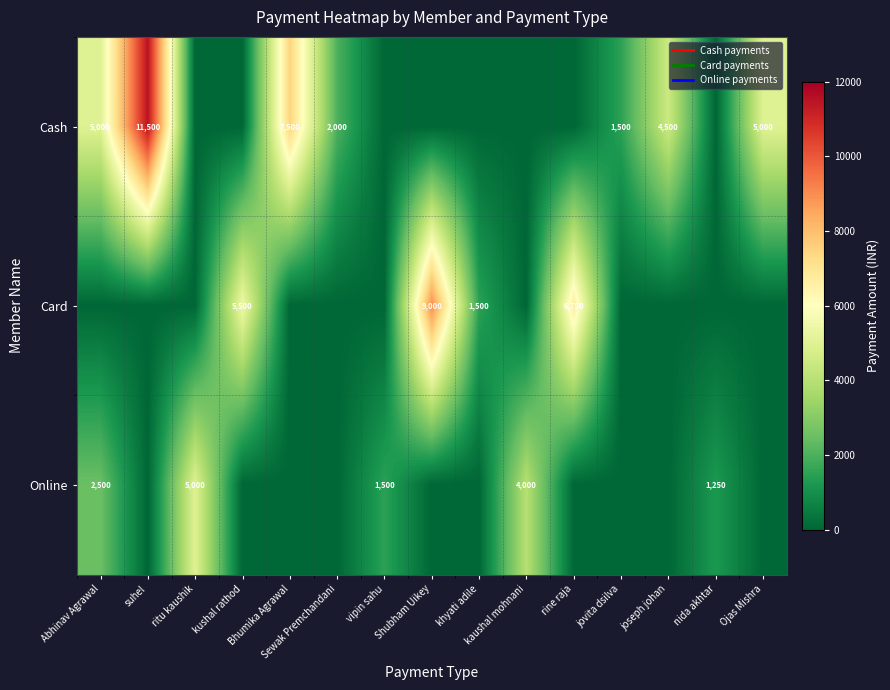

Count the number of categories in the chart.

15